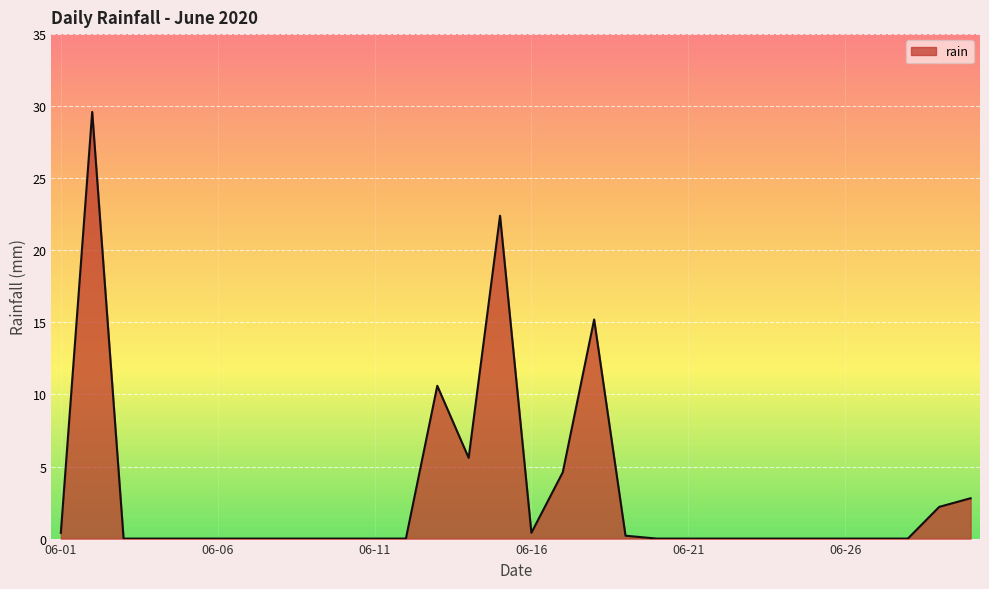

What is the maximum value shown in the chart?

29.6